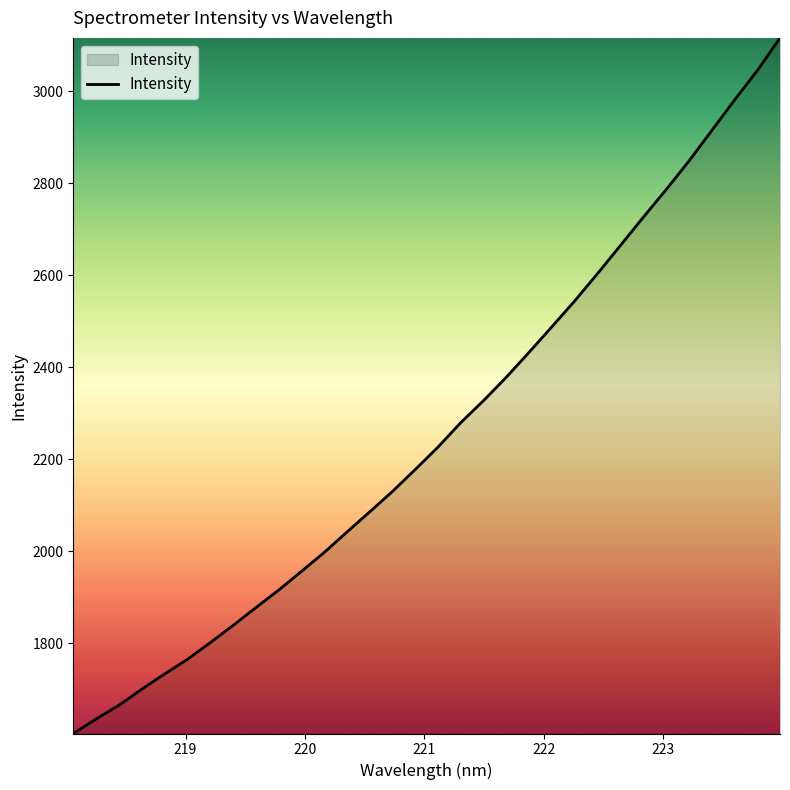

What is the smallest value displayed?

1604.2